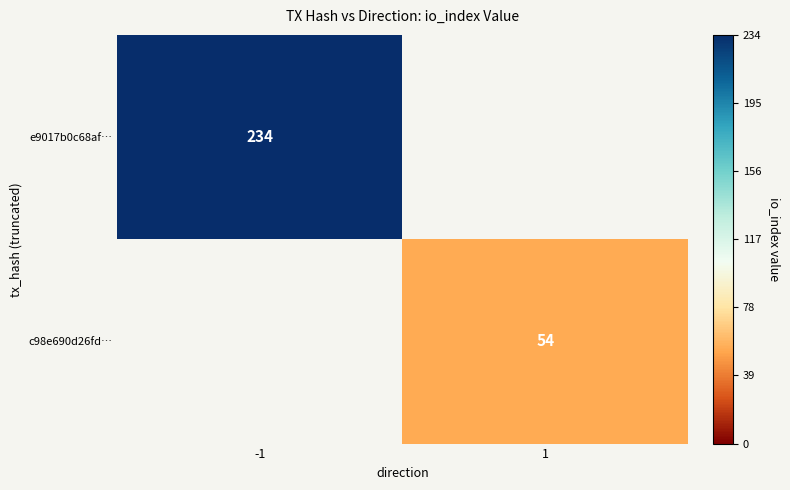

True or false: c98e690d26fd… has a value of 86 at 1.

False